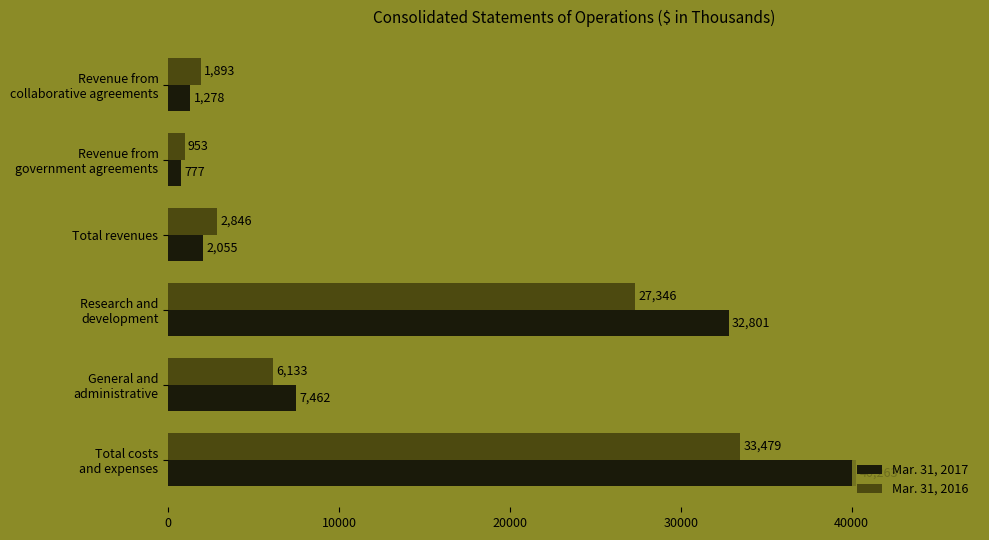

Rank the series by their average value, from highest to lowest.

Mar. 31, 2017, Mar. 31, 2016